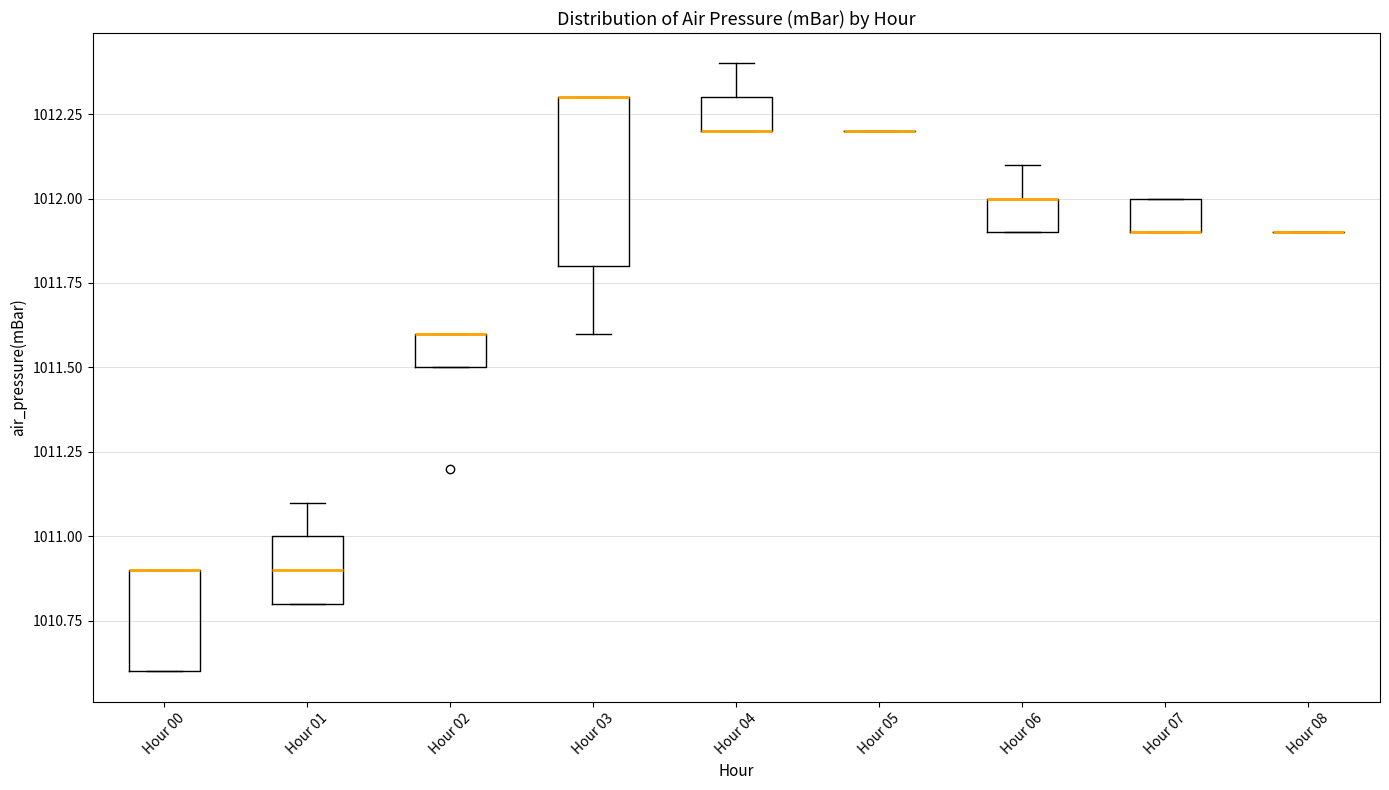

Comparing the boxes themselves (not the whiskers), which one is the tallest?

Hour 03